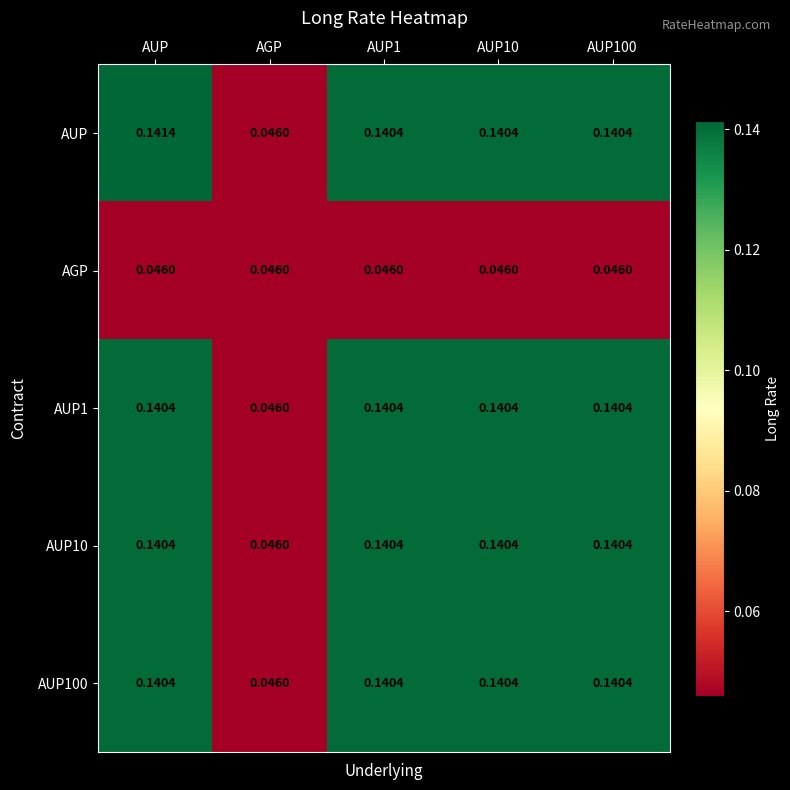

How many distinct data groups are displayed?

5